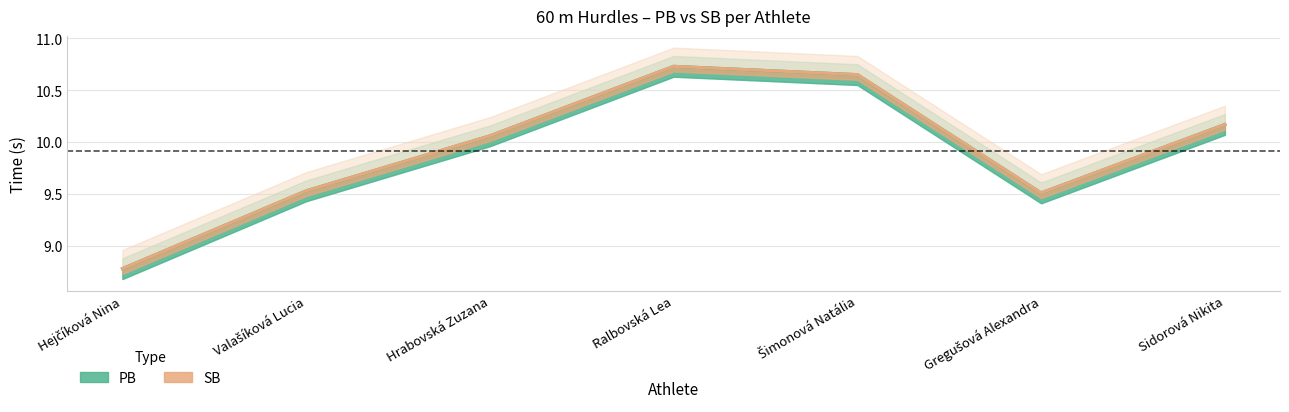

What is the label of the 5th point from the left?

Šimonová Natália